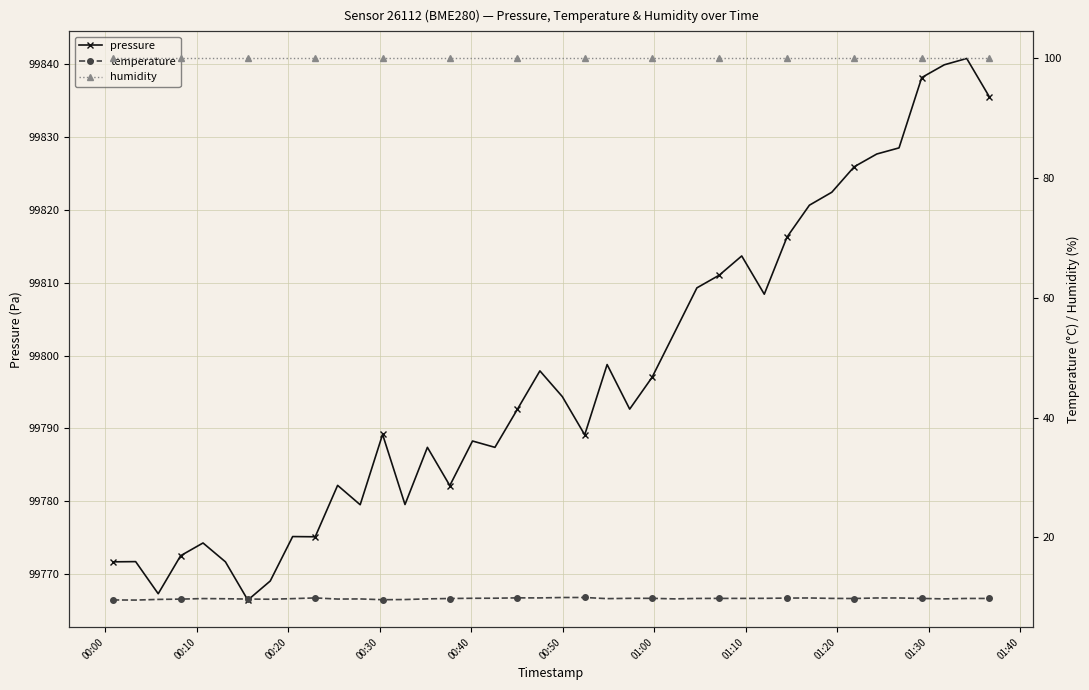

True or false: humidity and temperature cross at least once.

False